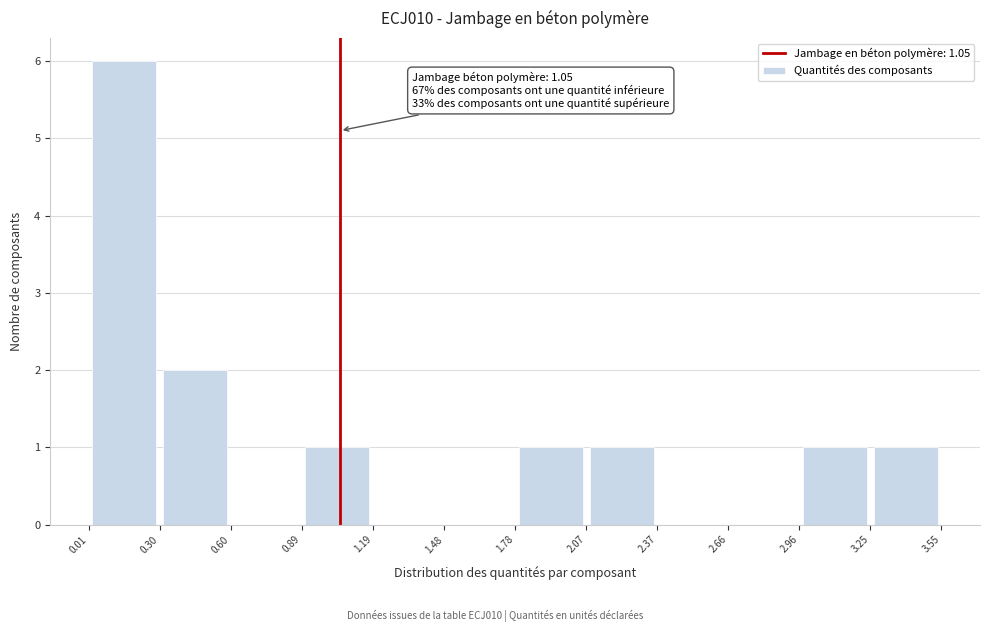

Which range on the x-axis has the tallest bar?

0.01 to 0.30